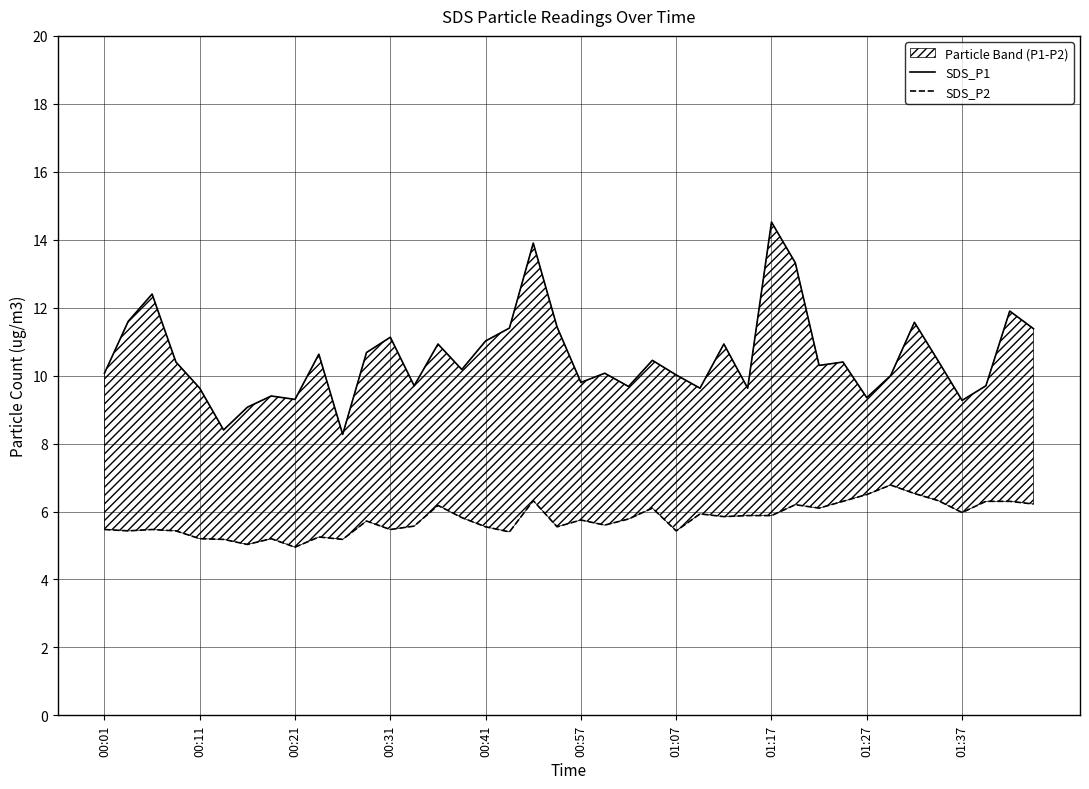

At 00:01, list the series in order from smallest to largest.

SDS_P2, SDS_P1